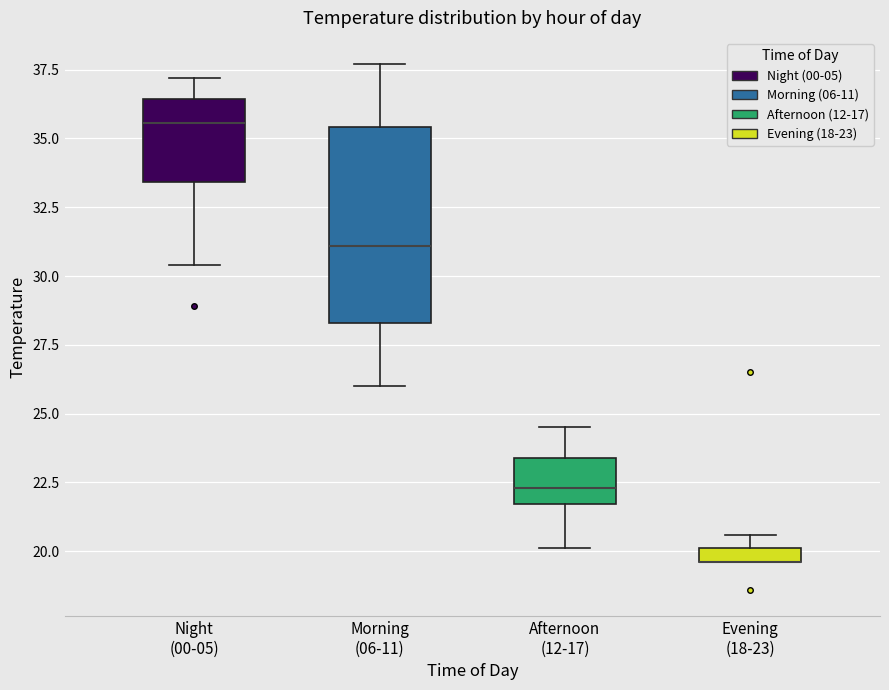

Which box is the tallest, from its lower edge to its upper edge?

Morning (06-11)